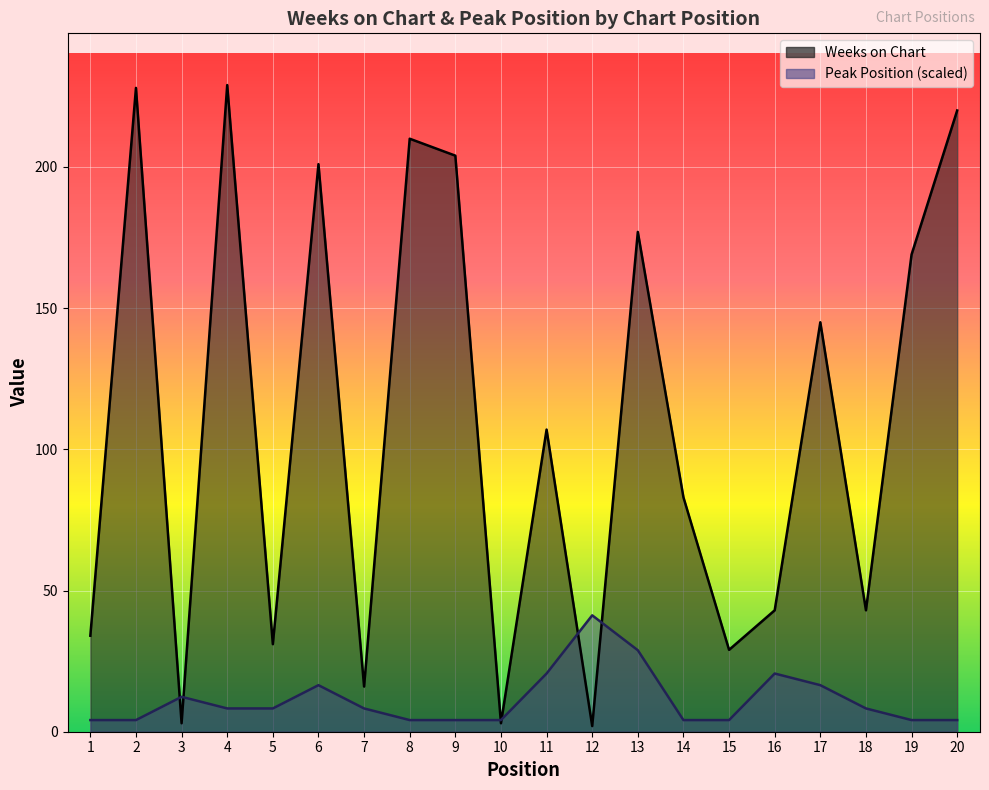

True or false: Peak Position has more than 2 points higher than both neighbors.

True